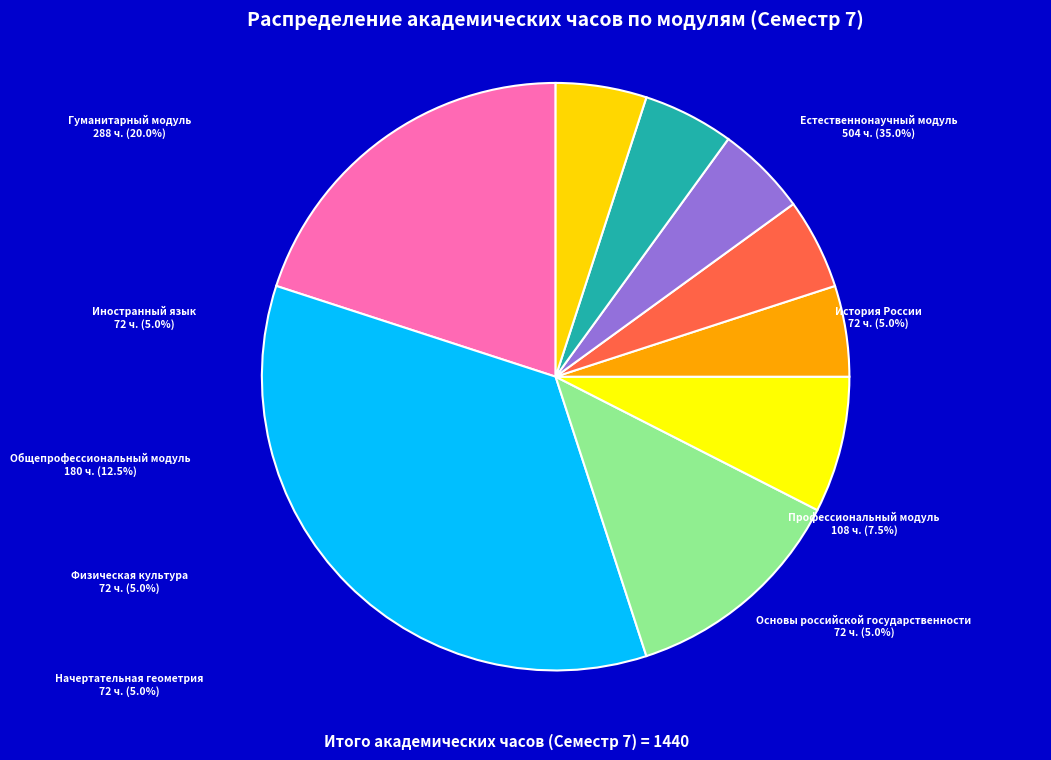

Is there a majority slice in this chart?

No